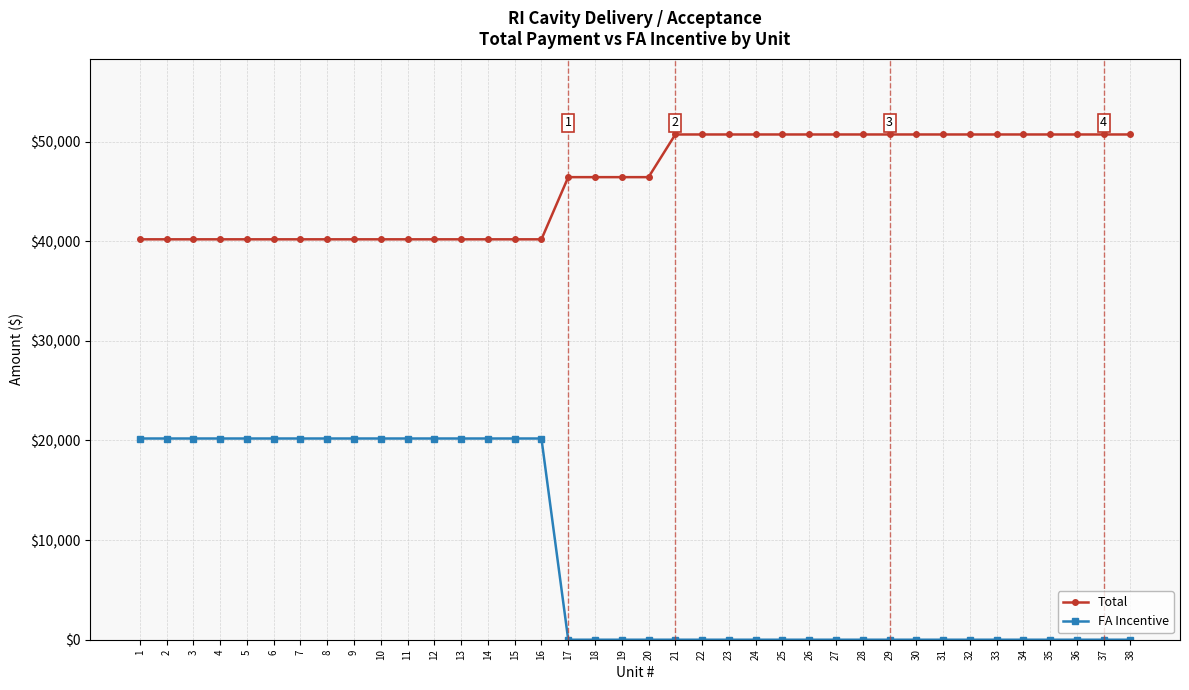

What is the maximum value shown in the chart?

50710.7